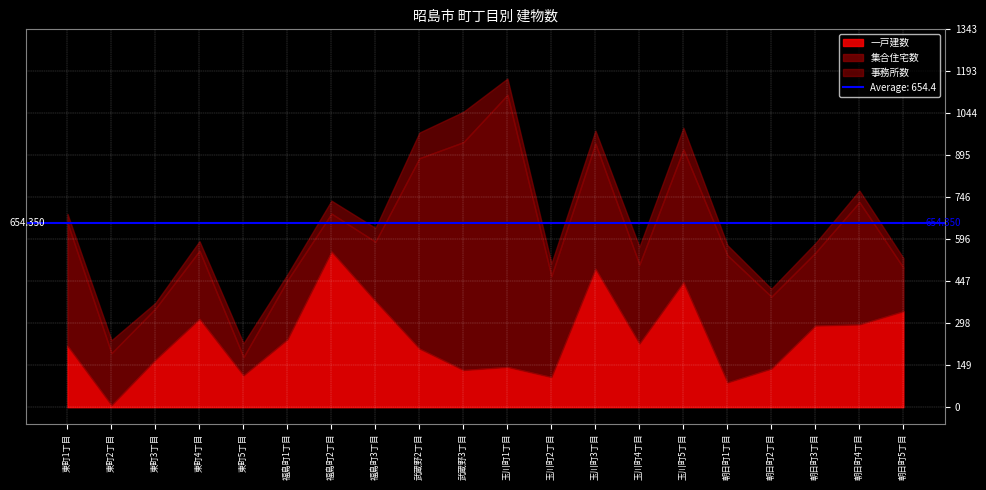

What is the difference between the maximum and minimum values in the 一戸建数 series?

546